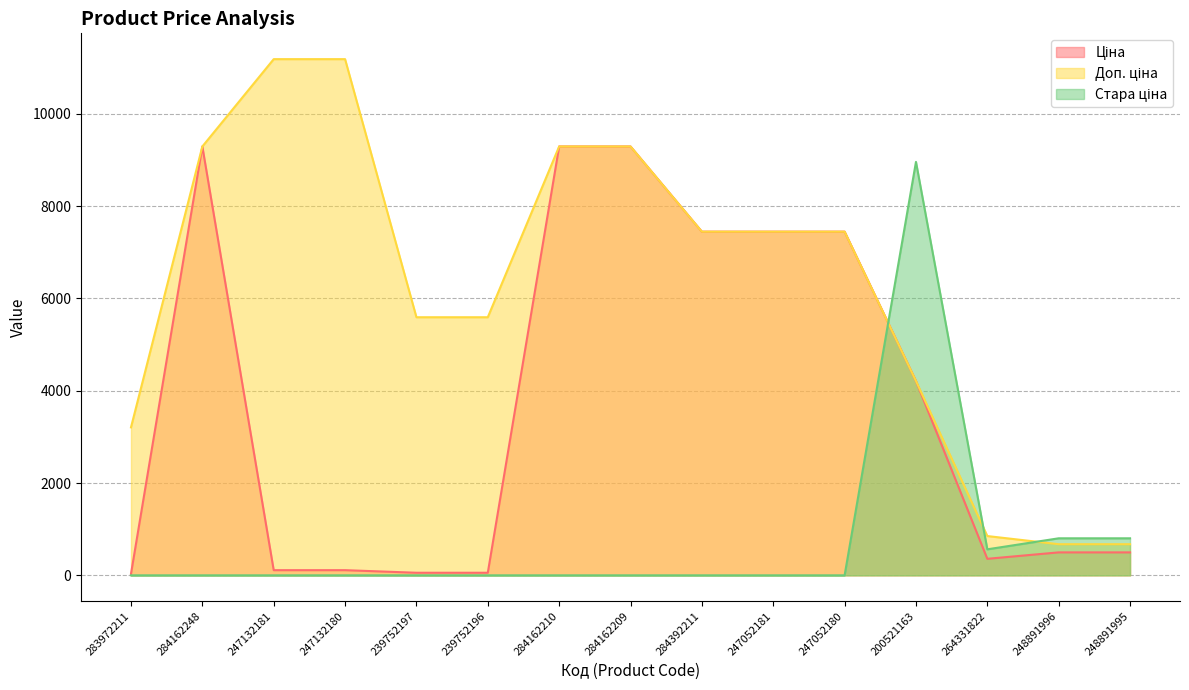

What is the difference between the second highest and minimum values in the Стара ціна series?

802.1